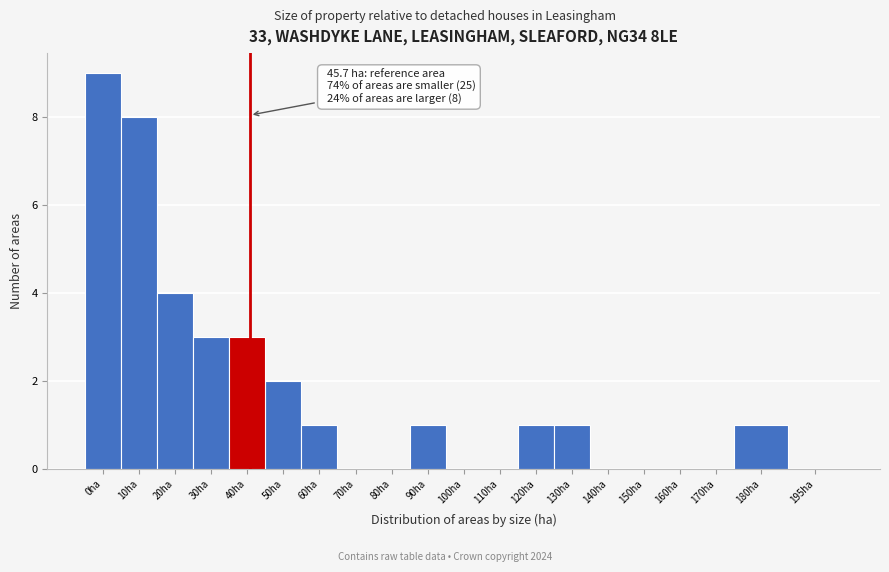

Reading left to right, what are all the values shown in this chart?

0ha=9	10ha=8	20ha=4	30ha=3	40ha=3	50ha=2	60ha=1	70ha=0	80ha=0	90ha=1	100ha=0	110ha=0	120ha=1	130ha=1	140ha=0	150ha=0	160ha=0	170ha=0	180ha=1	195ha=0